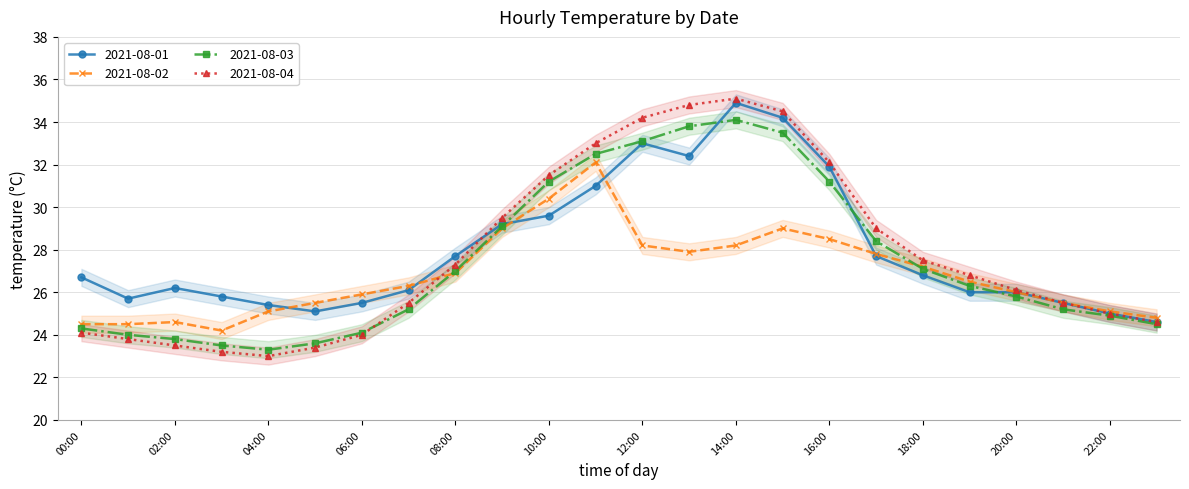

Where does the 2021-08-04 series first go above 26?

08:00